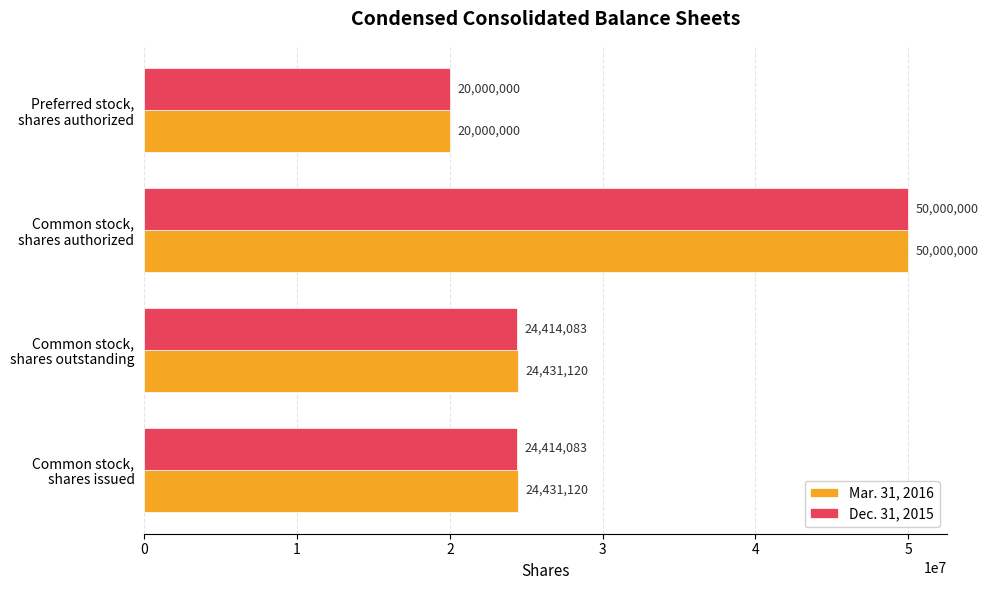

Count the Dec. 31, 2015 values in the range 24414083 to 50000000.

3